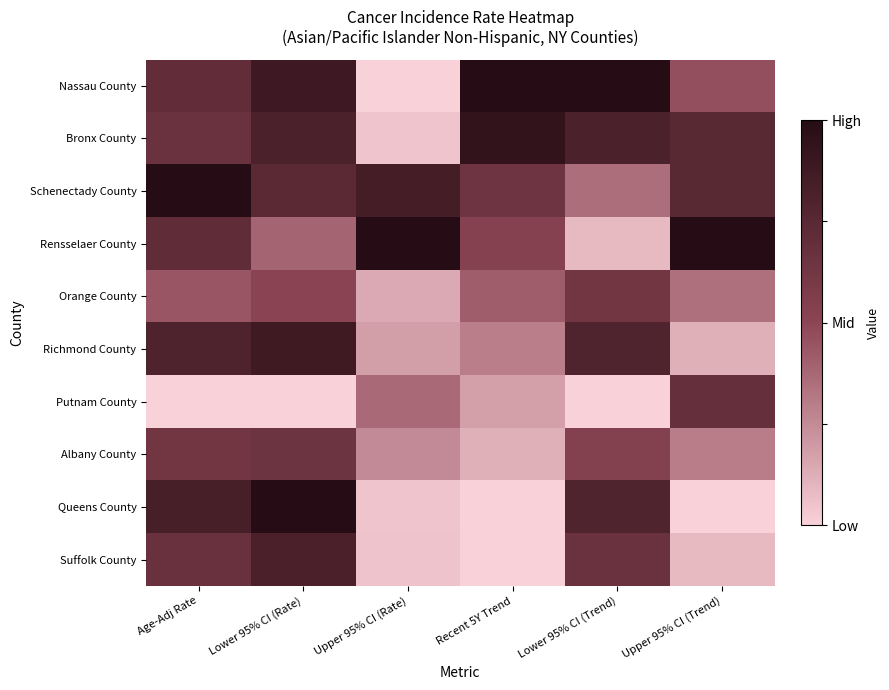

What is the total value across all series at Lower 95% CI (Rate)?

6.7